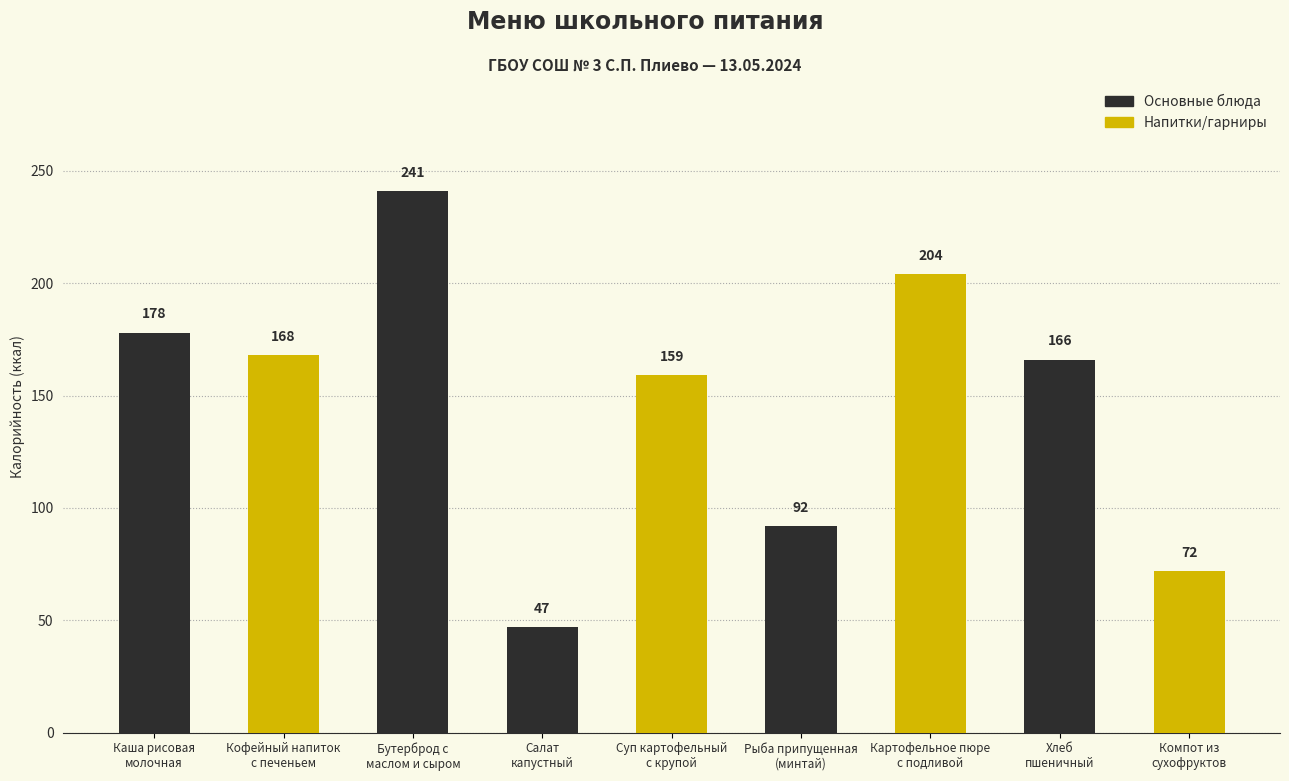

Count the number of categories in the chart.

9